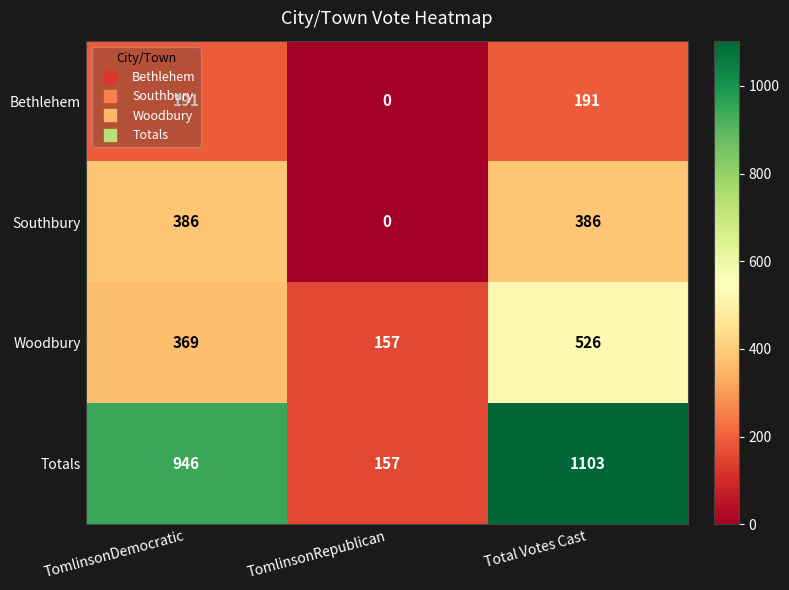

What is the sum of all Bethlehem values?

382